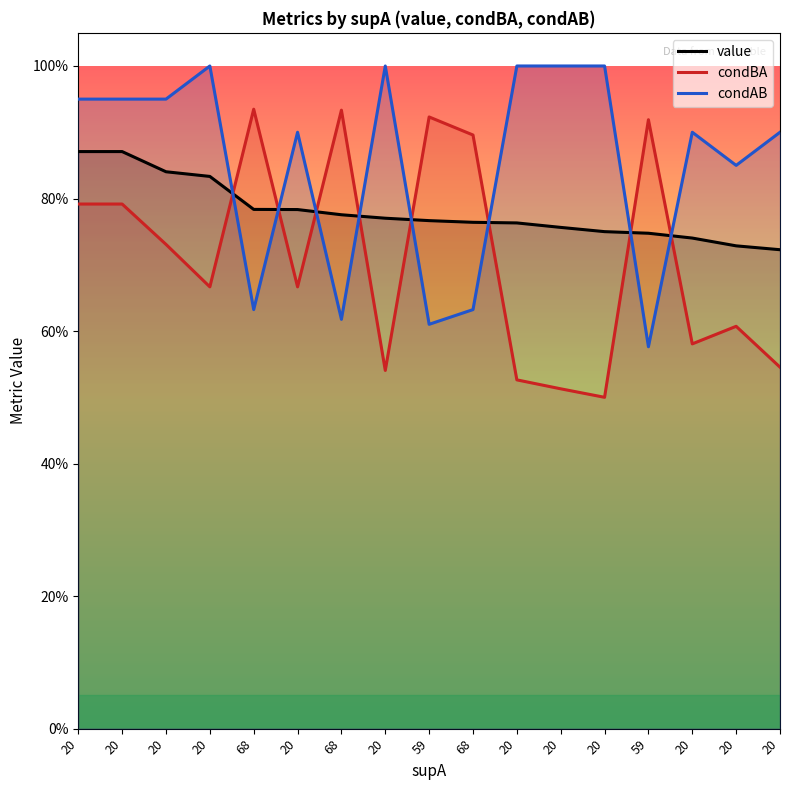

Which series has the largest total across all categories?

condAB